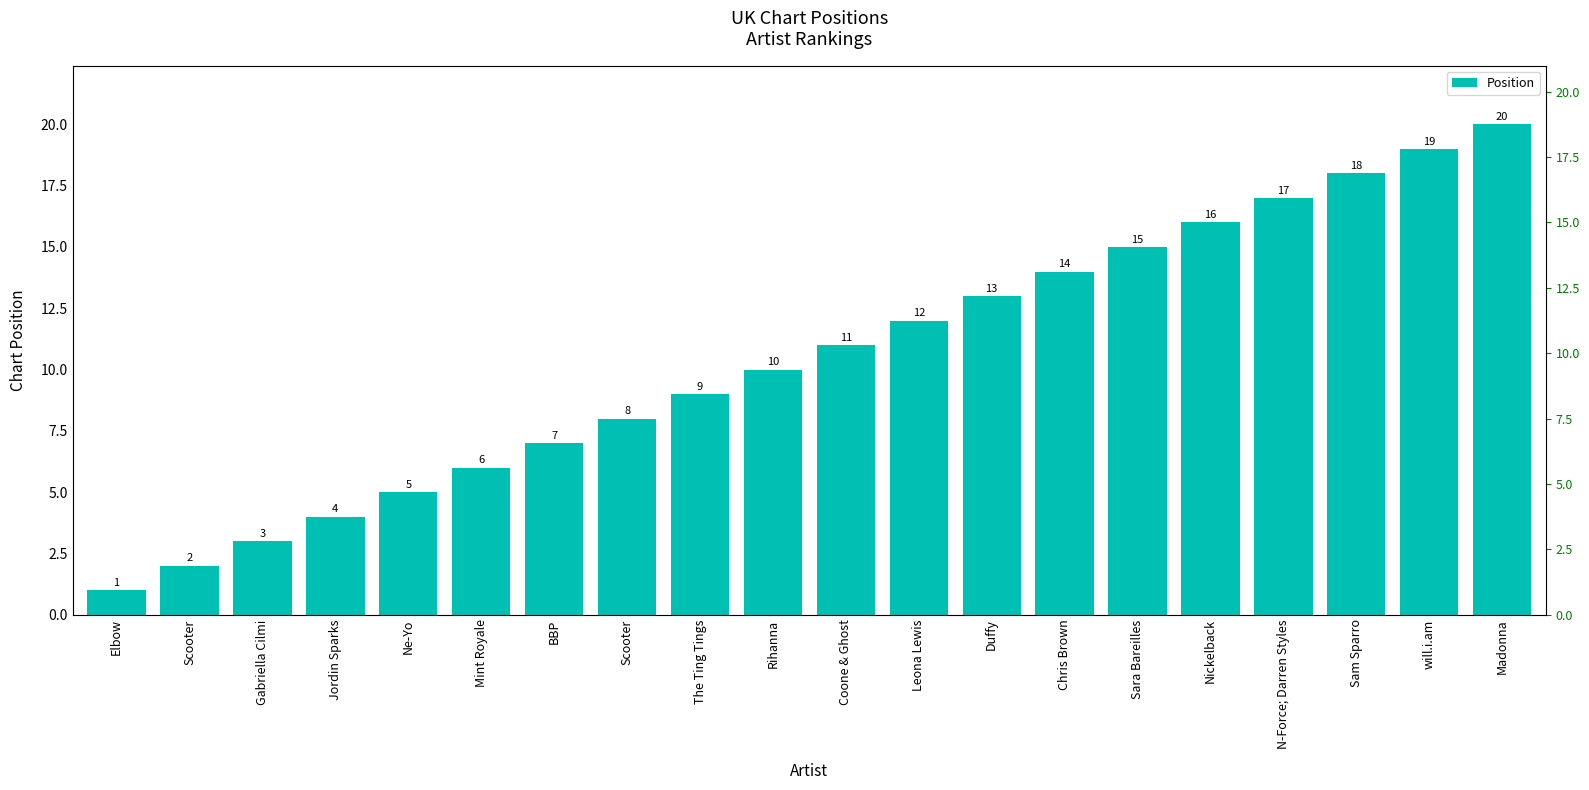

What is the ratio of the value at Rihanna to the value at Coone & Ghost?

0.9